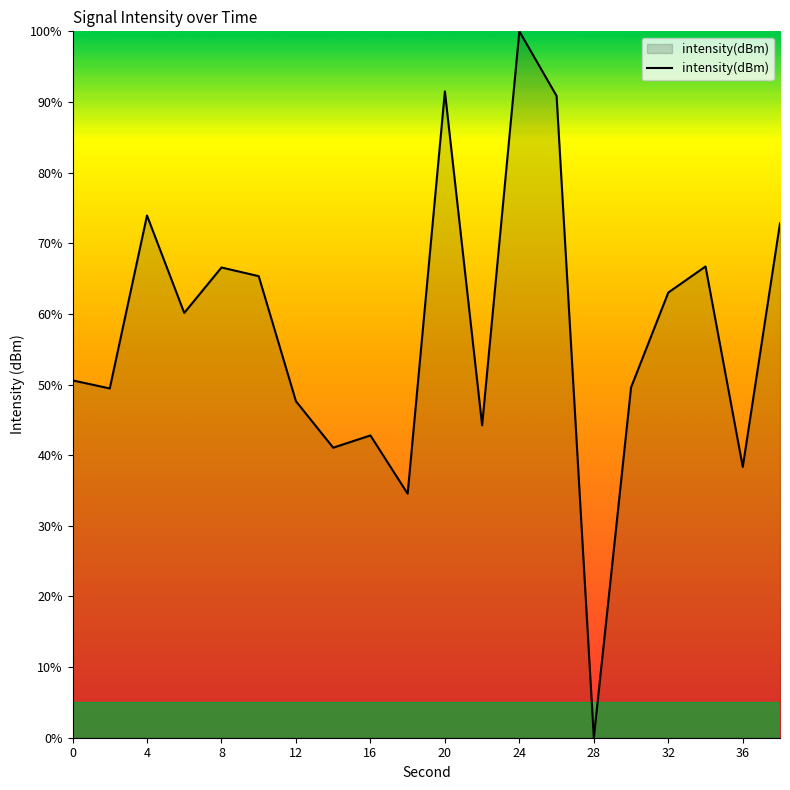

What is the maximum value shown in the chart?

100.0